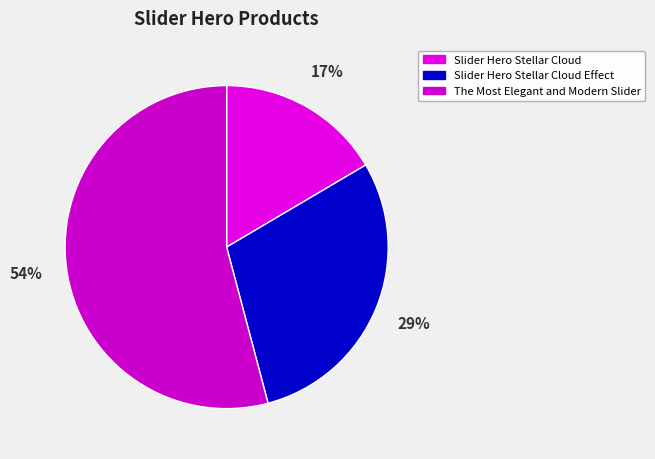

Count the number of slices in the pie.

3